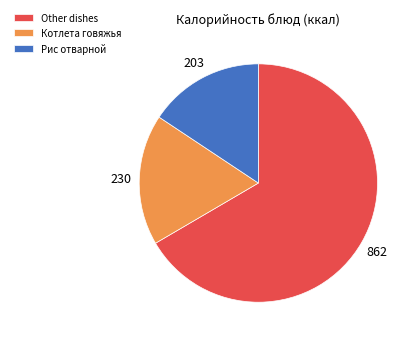

Is it true that Котлета говяжья is 24% of the pie?

False